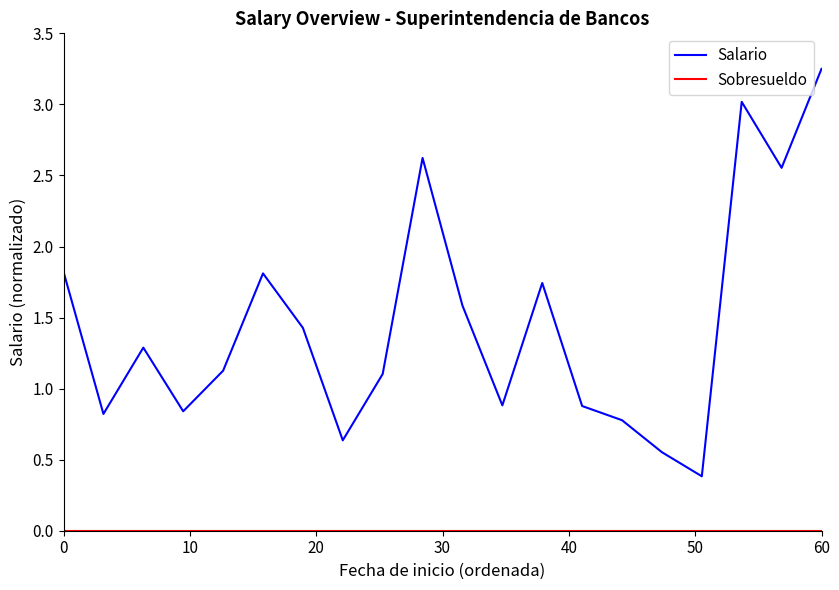

Which series has the largest total across all categories?

Salario